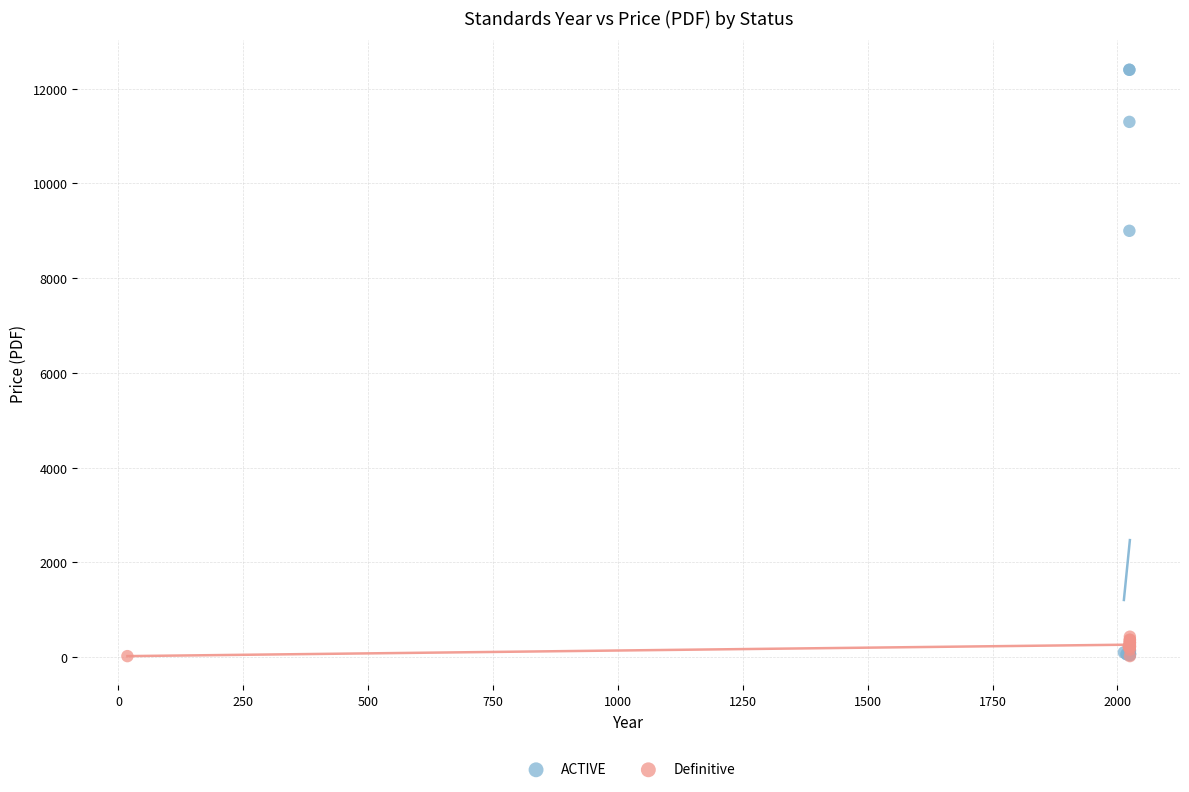

Which series reaches the maximum Y coordinate?

ACTIVE